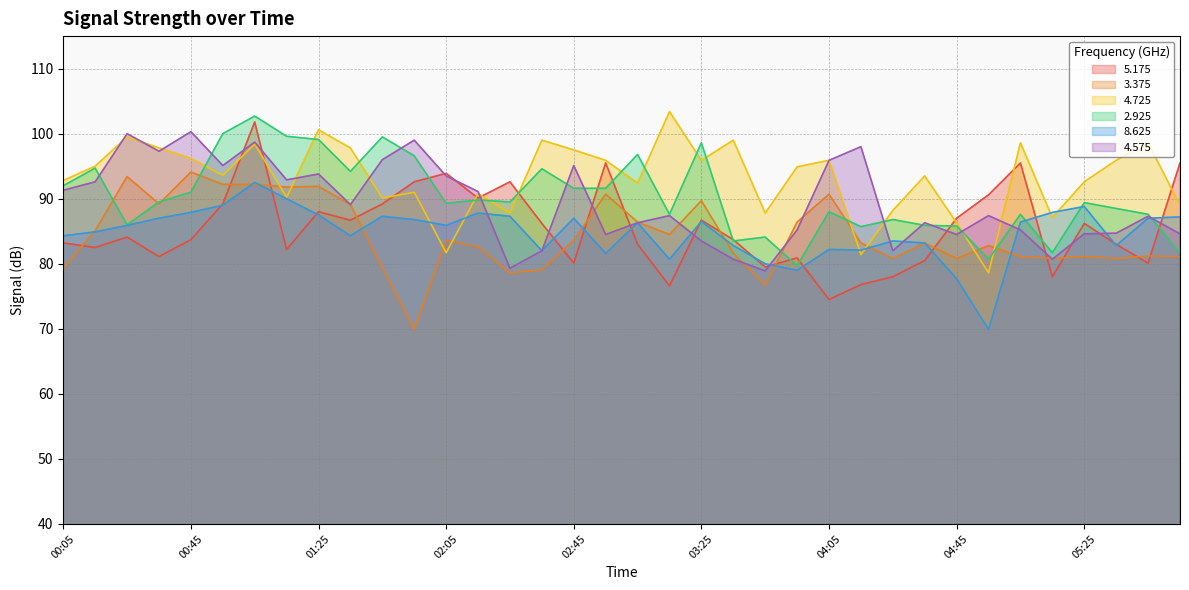

Rank the categories by   4.575 value from highest to lowest.

00:45, 00:25, 01:55, 01:05, 04:15, 00:35, 01:45, 04:05, 00:55, 02:45, 01:25, 02:05, 01:15, 00:15, 00:05, 02:15, 01:35, 03:15, 04:55, 05:45, 03:05, 04:35, 03:55, 05:05, 05:35, 05:25, 05:55, 02:55, 04:45, 03:25, 02:35, 04:25, 03:35, 05:15, 02:25, 03:45